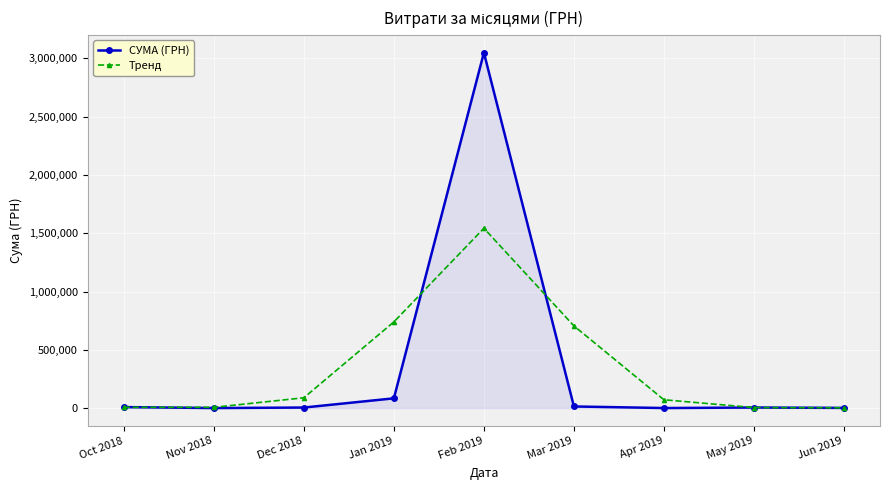

Rank the series by their maximum value, from lowest to highest.

Тренд, СУМА (ГРН)